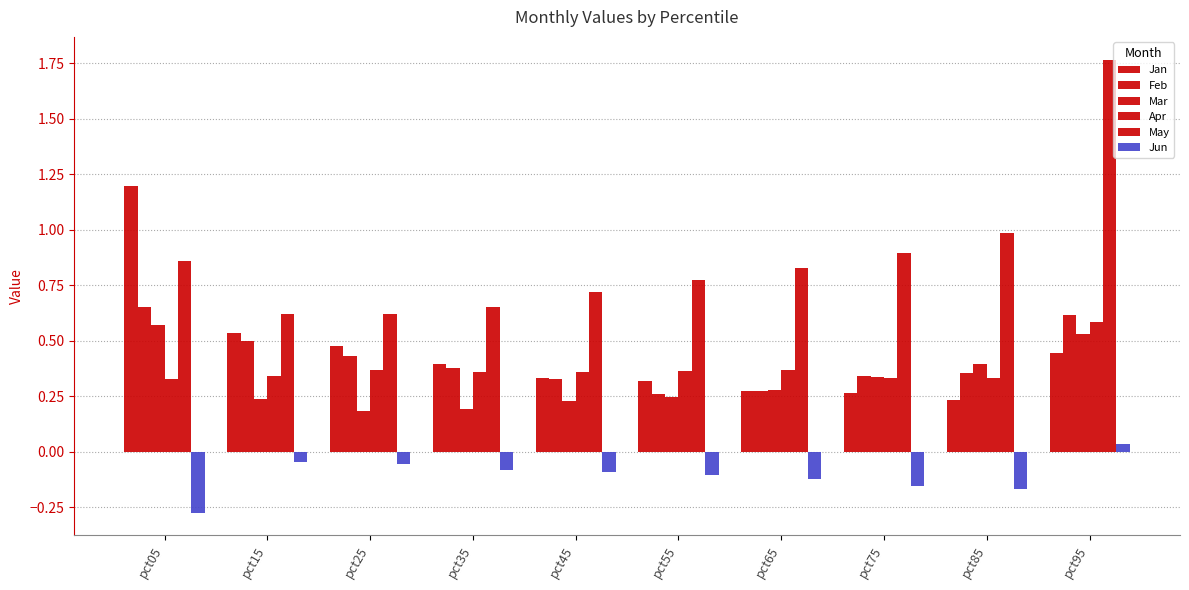

What is the sum of the Feb values at pct25 and pct45?

0.8